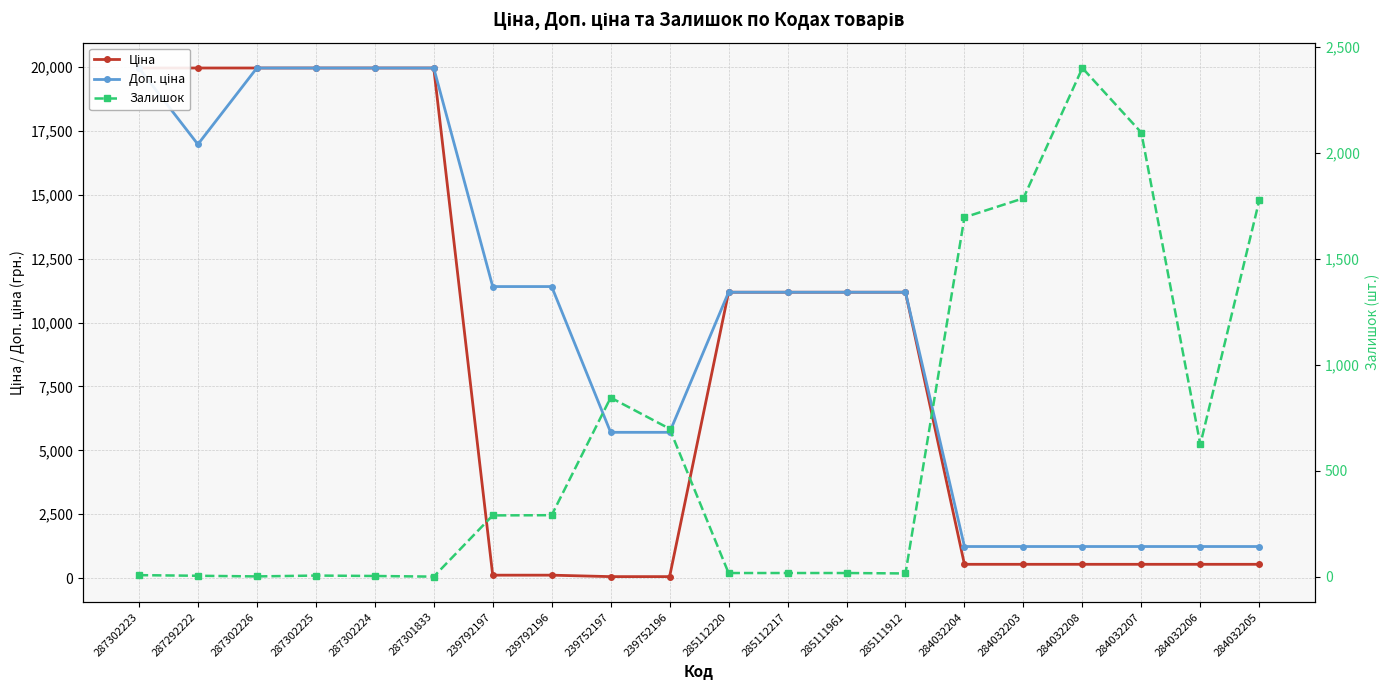

Between which two adjacent categories do Залишок and Доп. ціна first intersect?

285111912 and 284032204